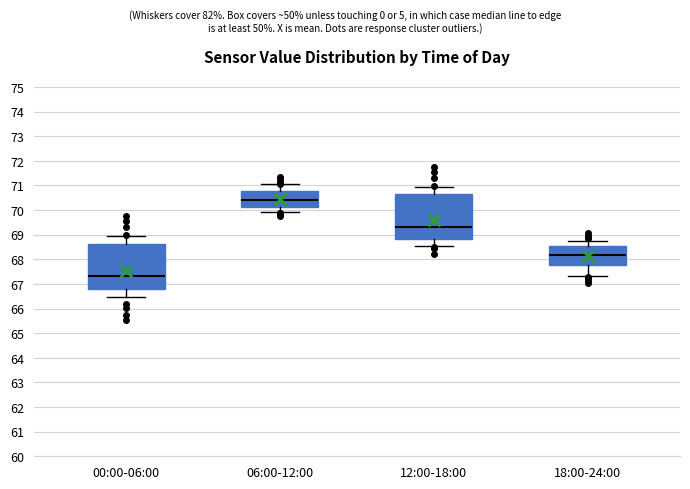

Reading left to right, read every box against the y-axis: the position of its median line, the range the box covers, and the ends of its whiskers. The values are not printed on the chart, so give them approximately, as read against the axis.

00:00-06:00: median 67.3, box 66.8 to 68.6, whiskers 66.5 to 69.0
06:00-12:00: median 70.4, box 70.1 to 70.8, whiskers 69.9 to 71.1
12:00-18:00: median 69.3, box 68.8 to 70.6, whiskers 68.5 to 71.0
18:00-24:00: median 68.2, box 67.8 to 68.5, whiskers 67.3 to 68.7